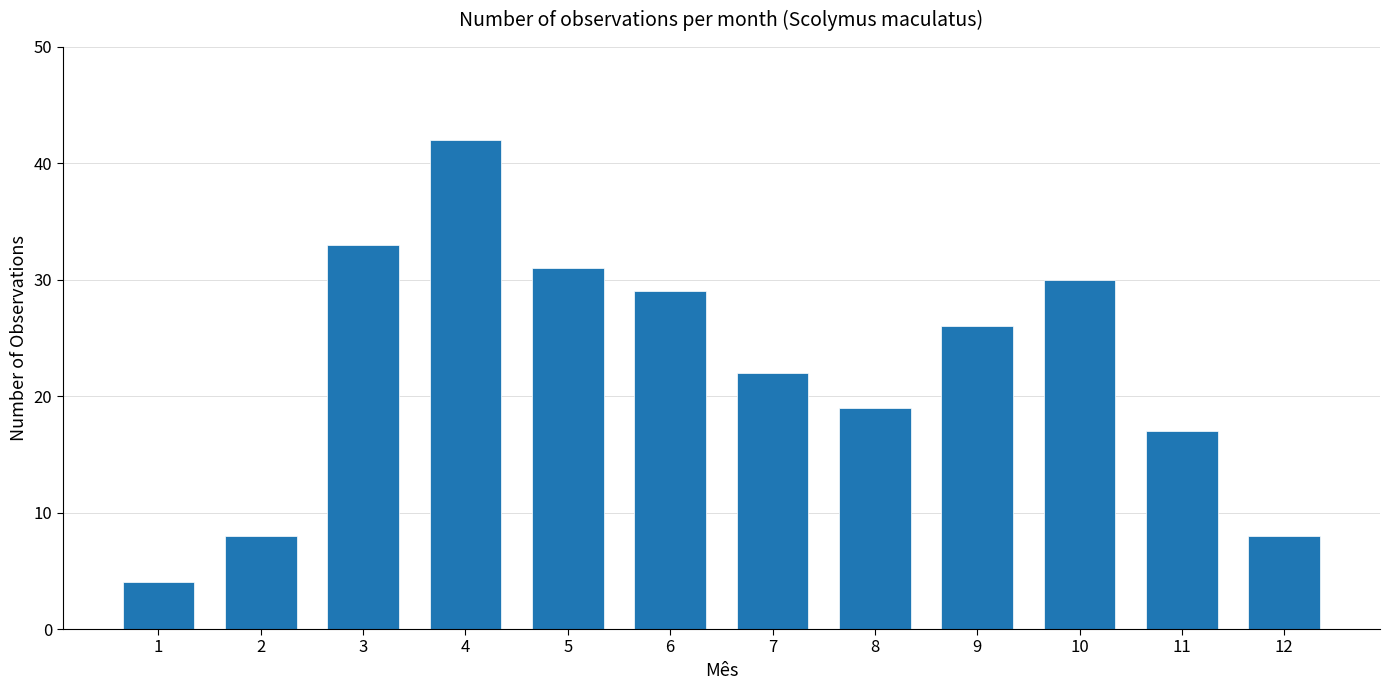

What is the average value?

22